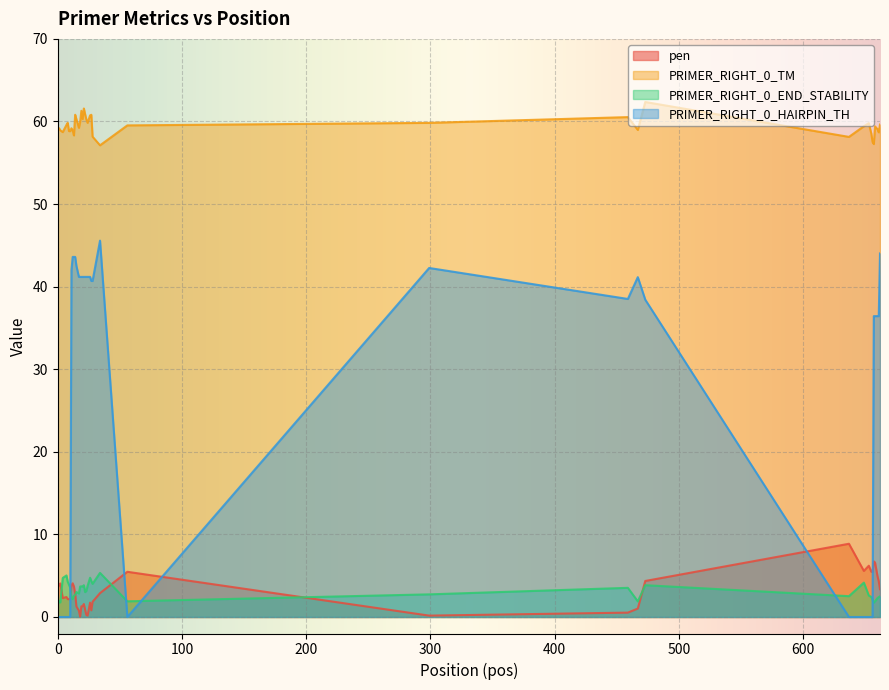

What is the sum of all PRIMER_RIGHT_0_TM values?

2379.4